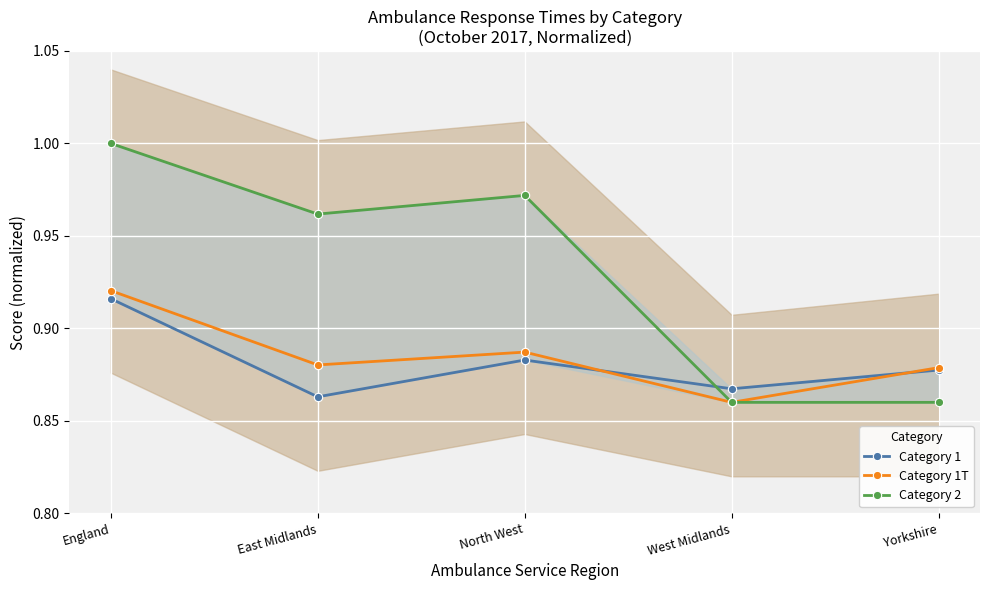

At North West, list the series in order from smallest to largest.

Category 1, Category 1T, Category 2